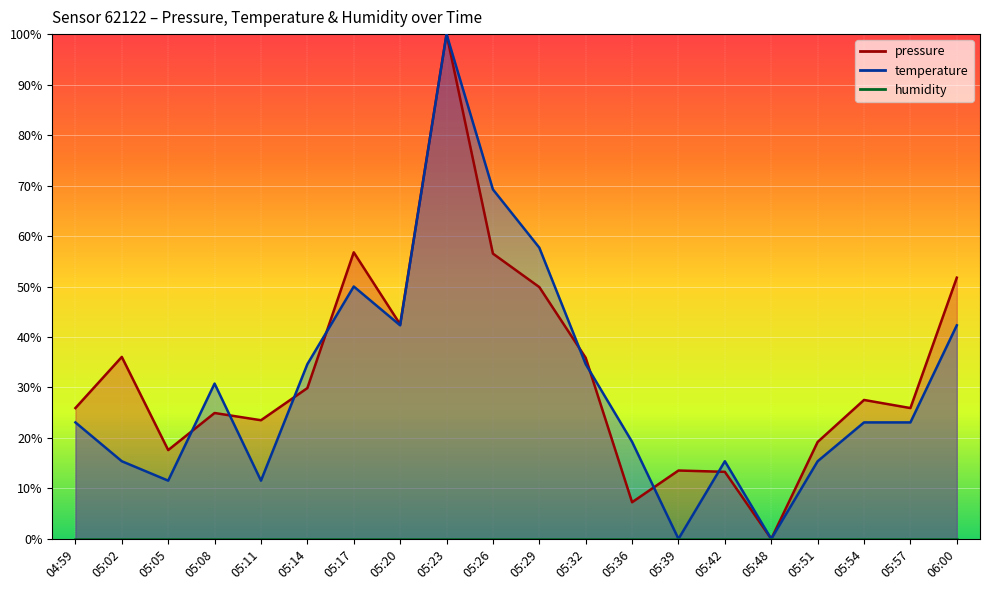

What is the total value across all series at 05:57?

49.0